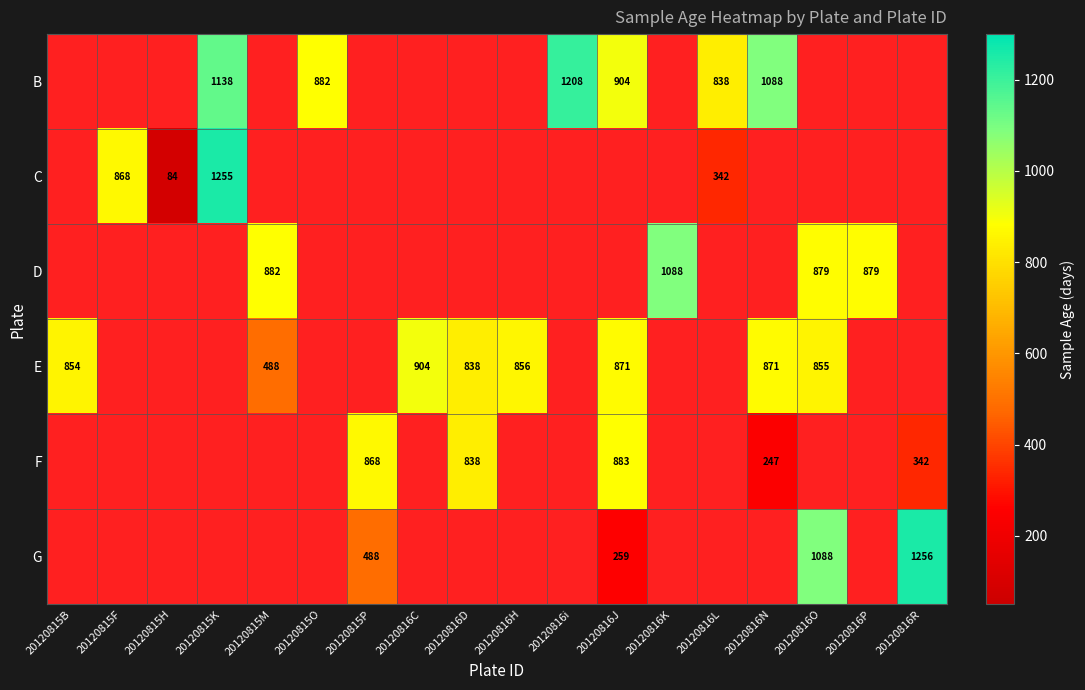

At which label is F closest to 441?

20120816R